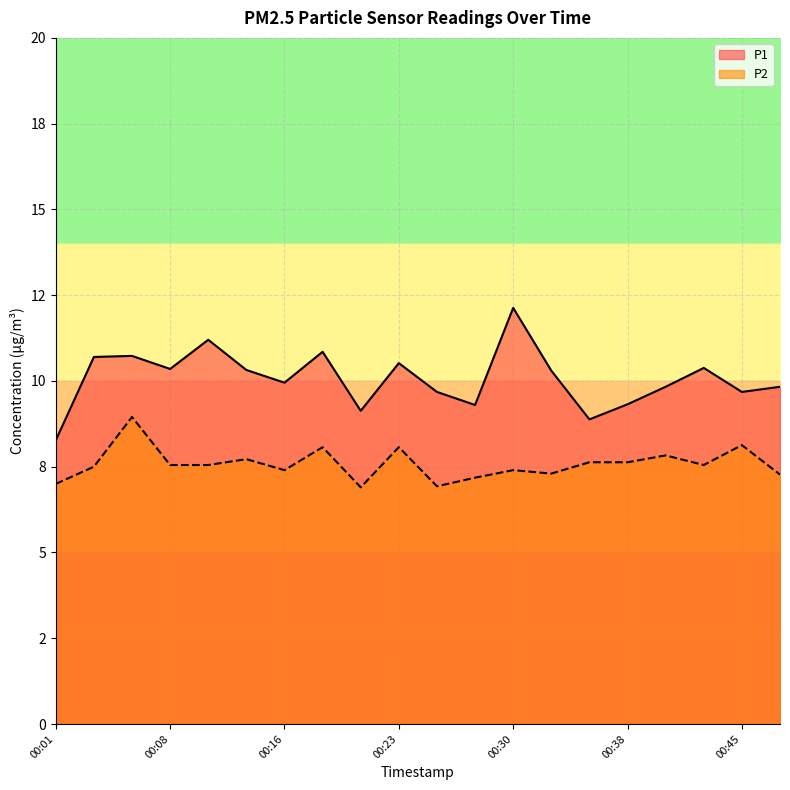

At which category is the sum across all series the highest?

00:06